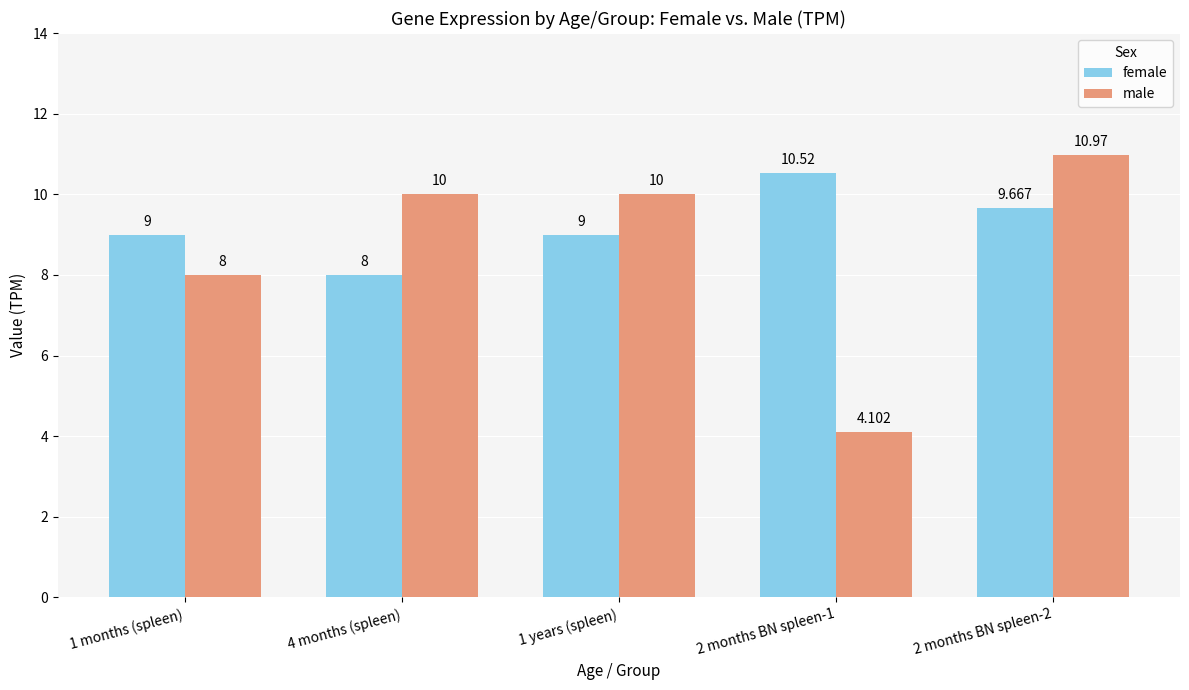

The value of female at 4 months (spleen) is 8.0. True or false?

True